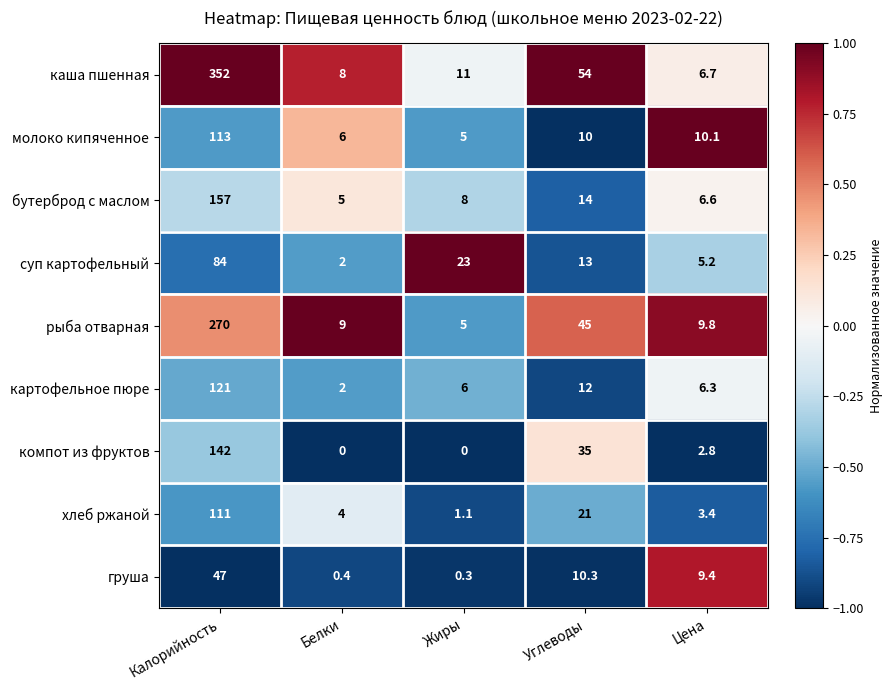

At which category does the chart reach its peak across all series?

Калорийность